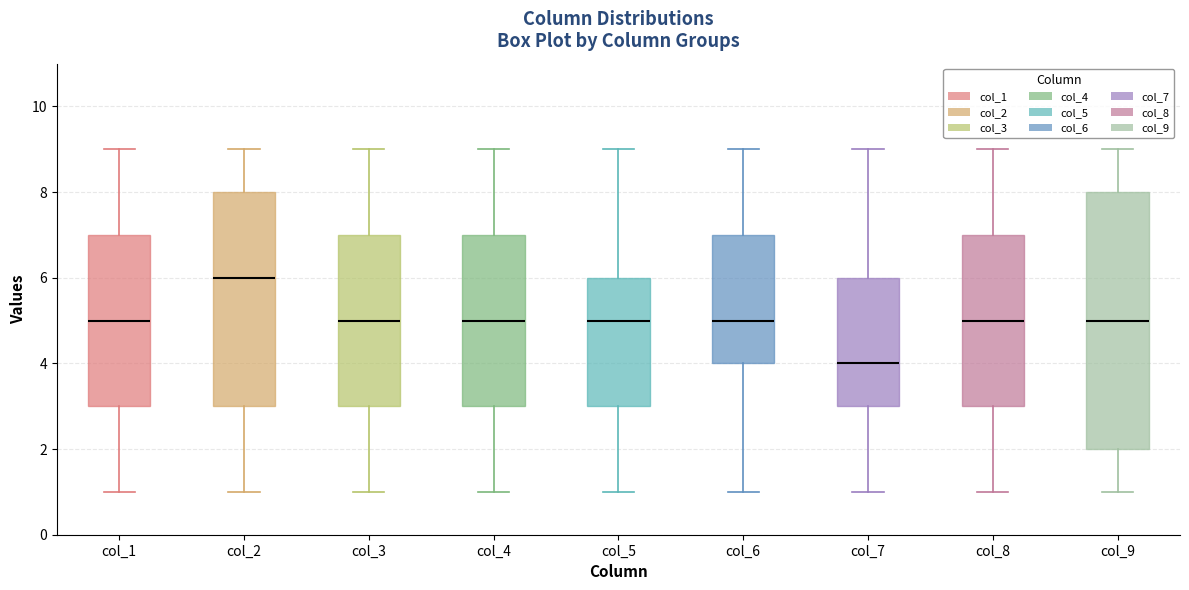

Reading left to right, transcribe this box plot: for each box, give where its median line is, the range the box spans, and where its two whiskers end, as read against the y-axis. The values are not printed on the chart, so give them approximately, as read against the axis.

col_1: median 5, box 3 to 7, whiskers 1 to 9
col_2: median 6, box 3 to 8, whiskers 1 to 9
col_3: median 5, box 3 to 7, whiskers 1 to 9
col_4: median 5, box 3 to 7, whiskers 1 to 9
col_5: median 5, box 3 to 6, whiskers 1 to 9
col_6: median 5, box 4 to 7, whiskers 1 to 9
col_7: median 4, box 3 to 6, whiskers 1 to 9
col_8: median 5, box 3 to 7, whiskers 1 to 9
col_9: median 5, box 2 to 8, whiskers 1 to 9